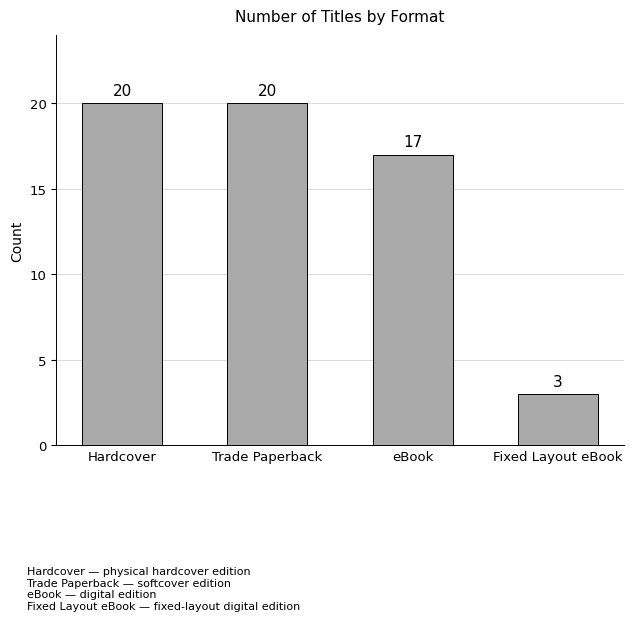

How many data points are less than 20?

2